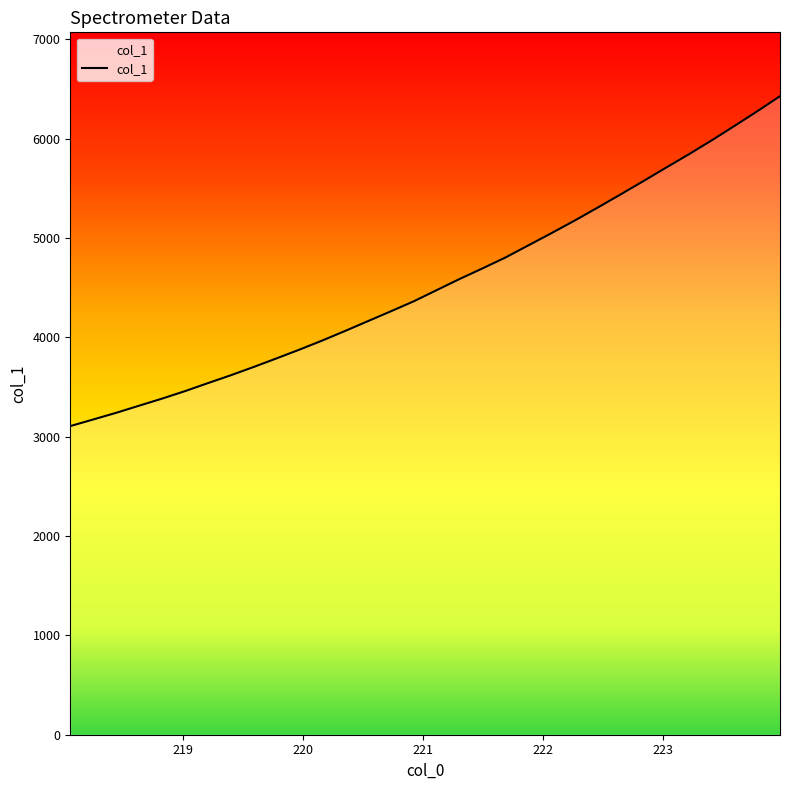

Reading right to left, transcribe all the data shown in this chart.

223.9802=6427.5	223.7895=6274.4	223.5987=6126.3	223.408=5980.7	223.2172=5840.5	223.0264=5705.5	222.8355=5568.9	222.6447=5434.5	222.4538=5302.2	222.263=5172.3	222.0721=5047.6	221.8812=4925.8	221.6902=4803.7	221.4993=4694.3	221.3083=4587.9	221.1174=4475.8	220.9264=4363.5	220.7354=4262.8	220.5444=4163.9	220.3533=4064.7	220.1623=3968.2	219.9712=3876.1	219.7801=3788.1	219.589=3701.4	219.3979=3617.9	219.2067=3538.7	219.0156=3458.1	218.8244=3382.9	218.6332=3311.7	218.442=3240.1	218.2508=3173.2	218.0596=3106.5